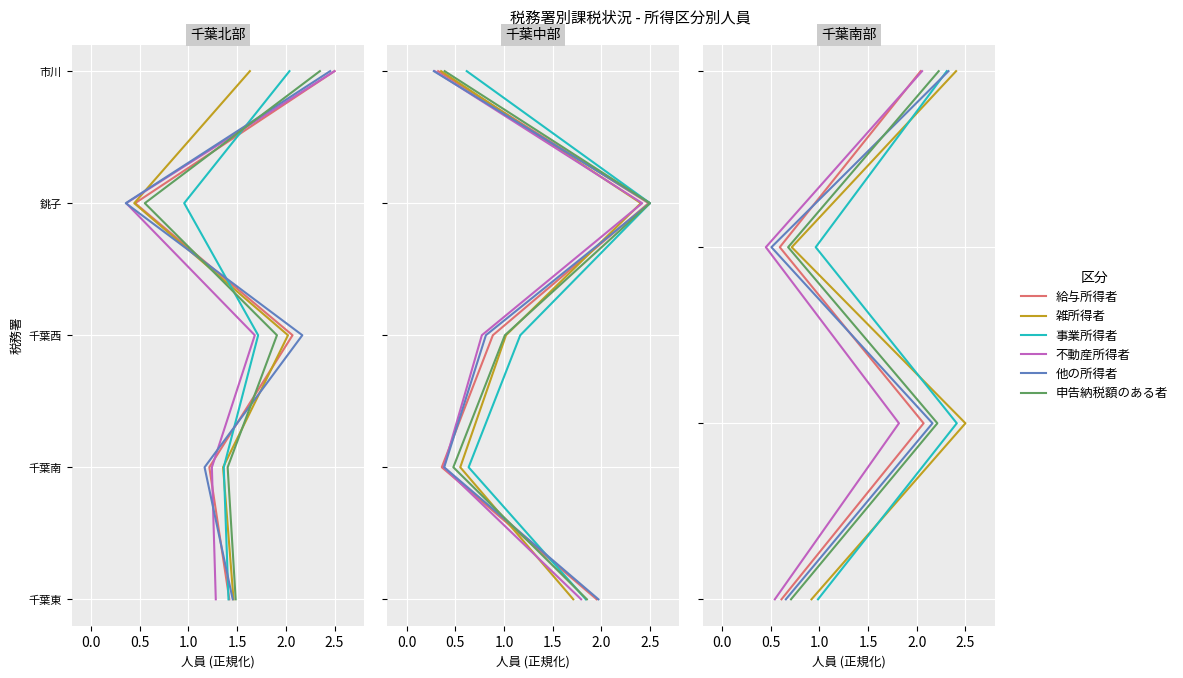

Which has a higher value, 0.0 or 1.0?

1.0